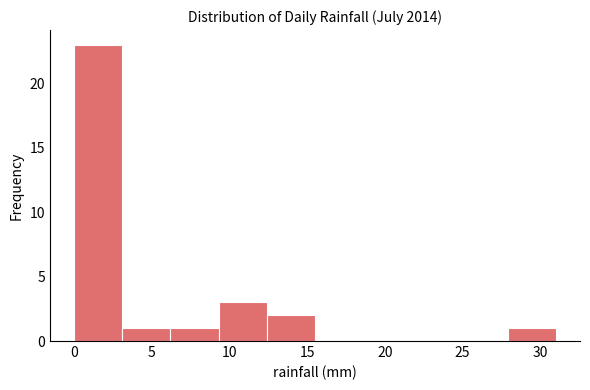

Over which range of the x-axis is the bar tallest?

0.0 to 3.1